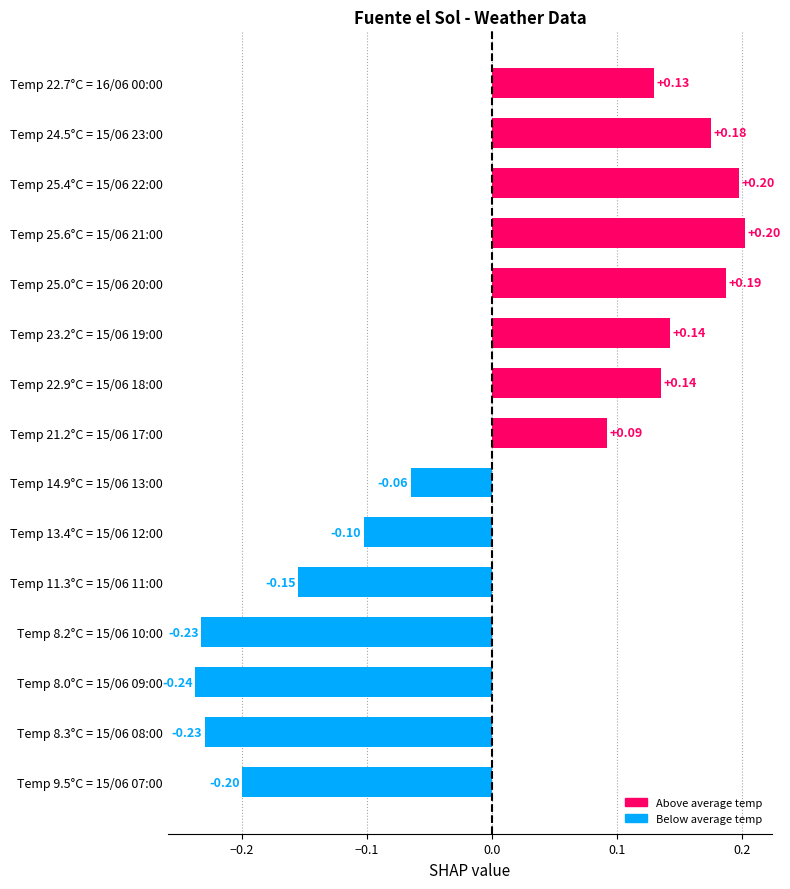

Between Temp 25.6°C = 15/06 21:00 and Temp 25.0°C = 15/06 20:00, which is larger?

Temp 25.6°C = 15/06 21:00